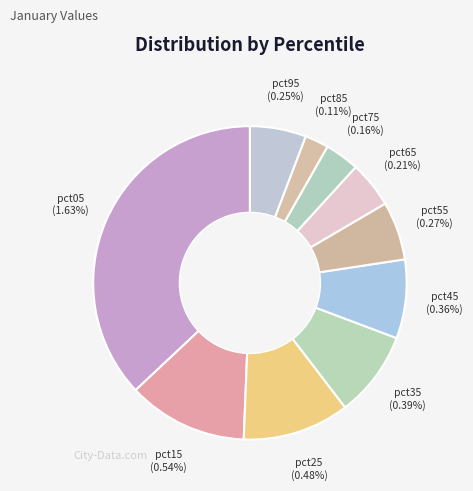

To the nearest percent, what is the average slice percentage?

10%